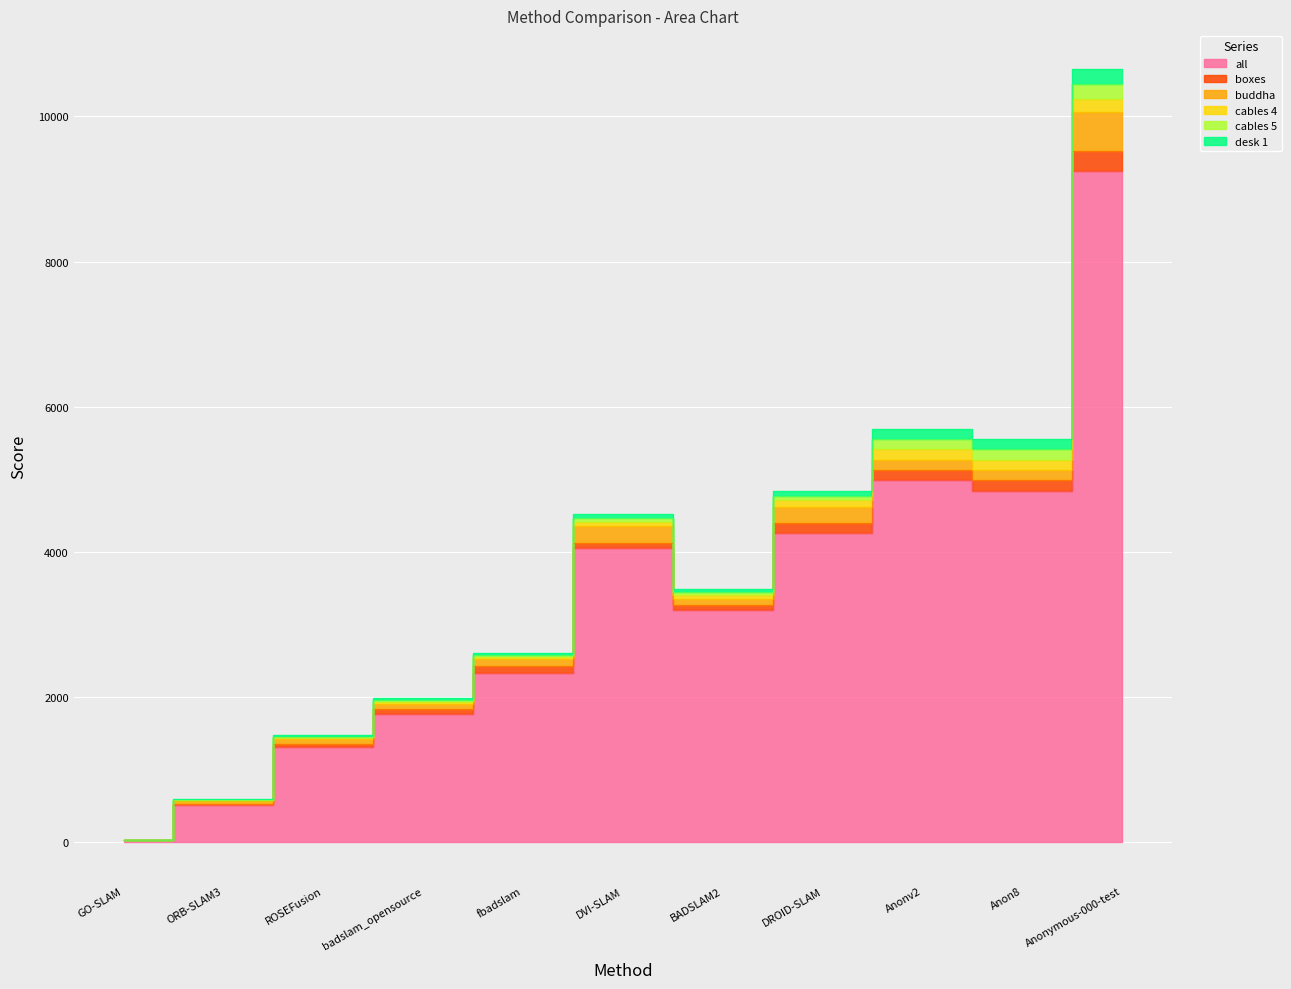

Rank the series at DROID-SLAM from highest to lowest value.

all, buddha, boxes, cables 4, desk 1, cables 5